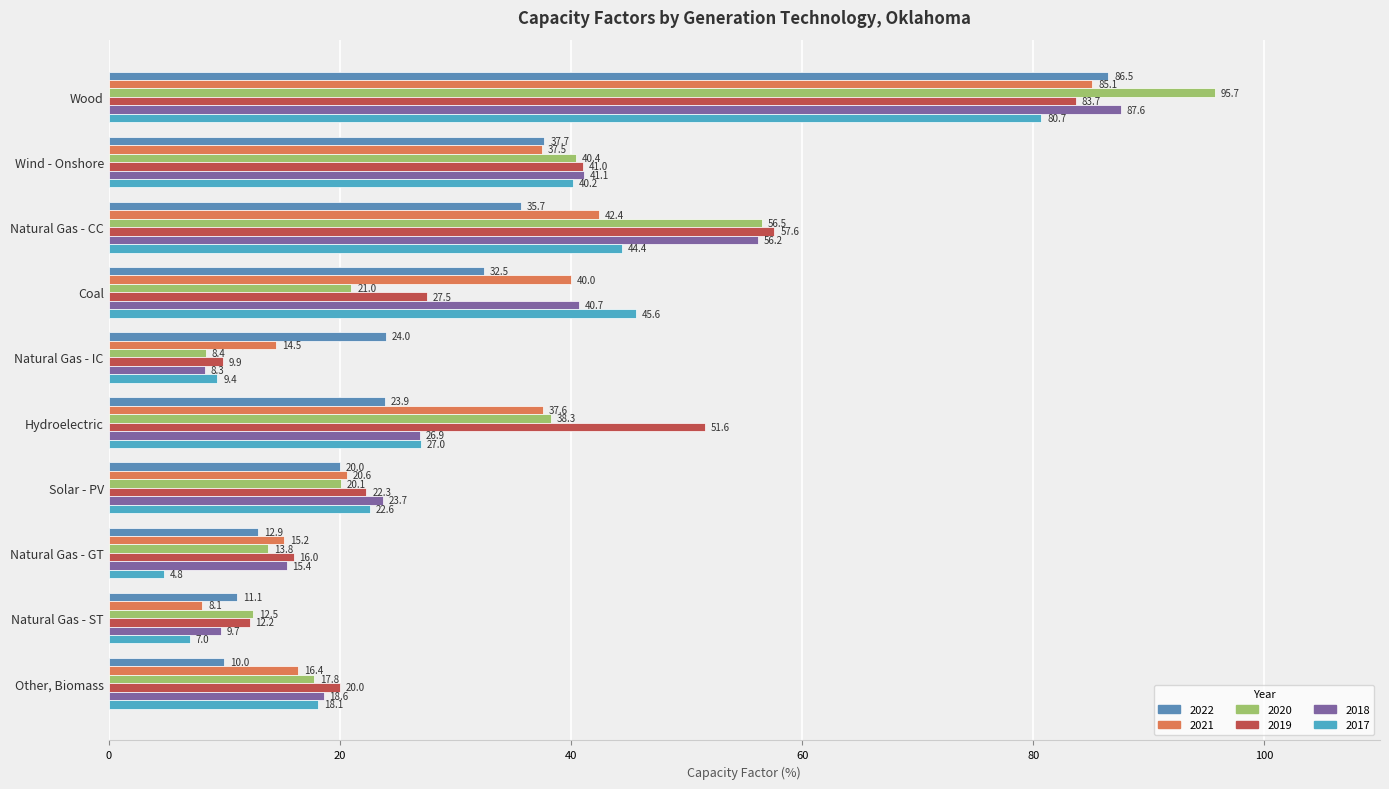

At which label does 2017 reach its minimum?

Natural Gas - GT